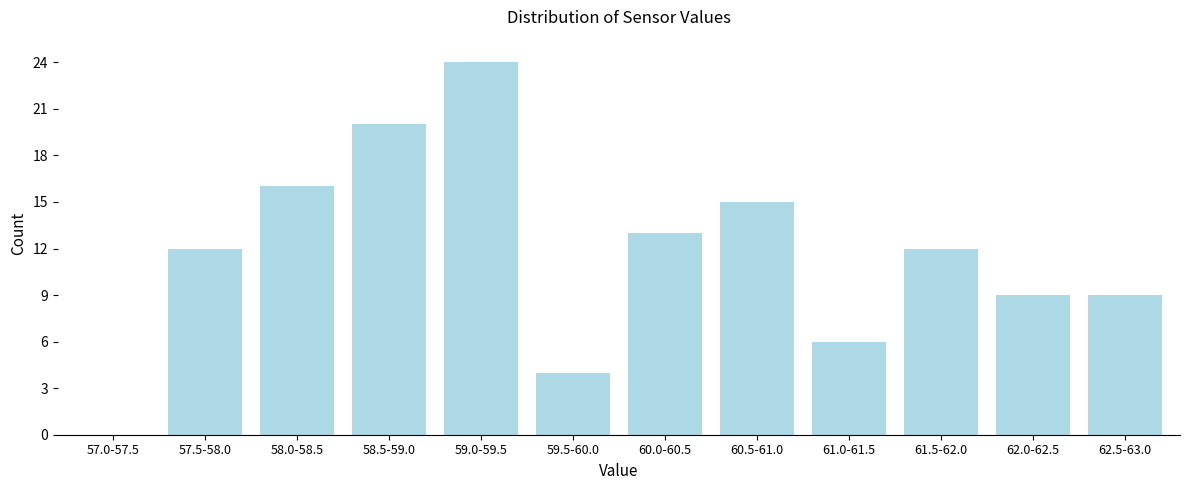

Reading left to right, list all the values displayed in this chart.

57.0-57.5=0	57.5-58.0=12	58.0-58.5=16	58.5-59.0=20	59.0-59.5=24	59.5-60.0=4	60.0-60.5=13	60.5-61.0=15	61.0-61.5=6	61.5-62.0=12	62.0-62.5=9	62.5-63.0=9